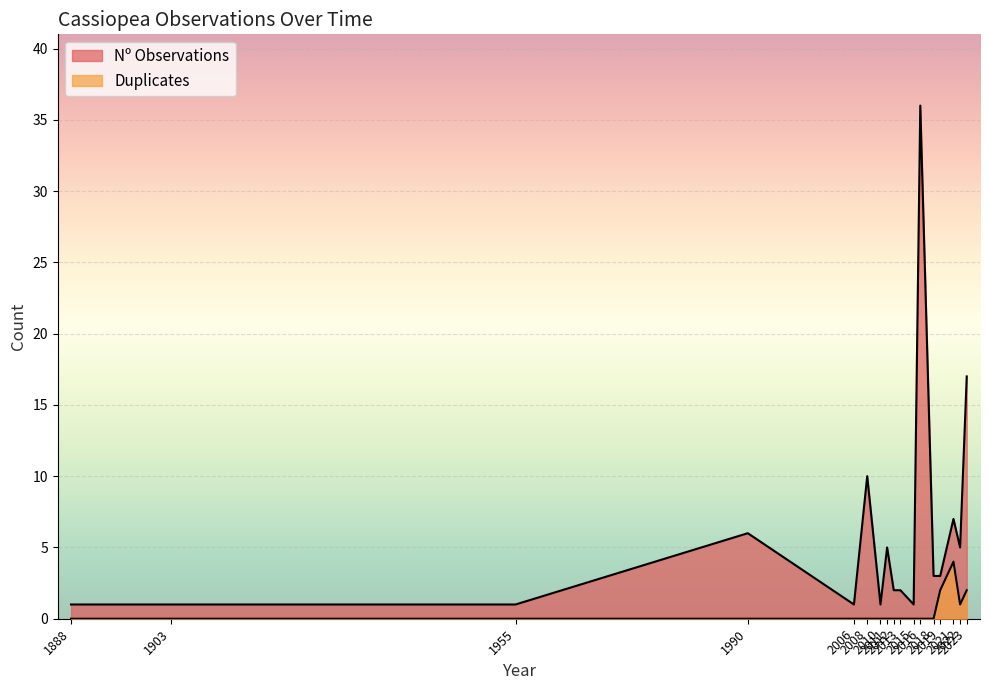

Is the value of Nº Observations at 2008 greater than the value of Duplicates at 1990?

Yes